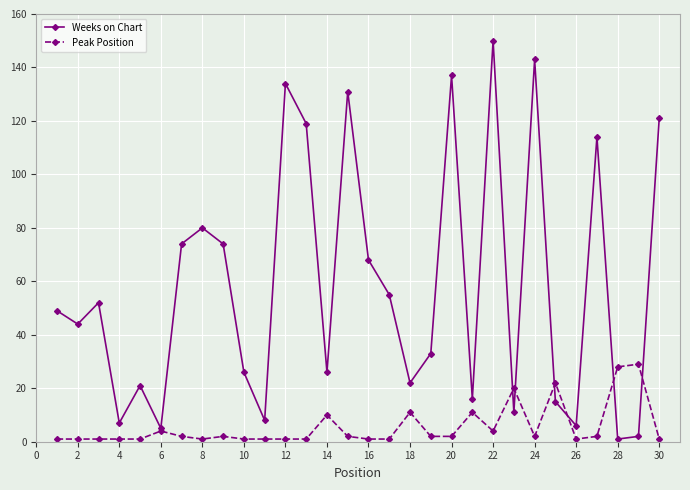

At how many categories does at least one series exceed 66?

12